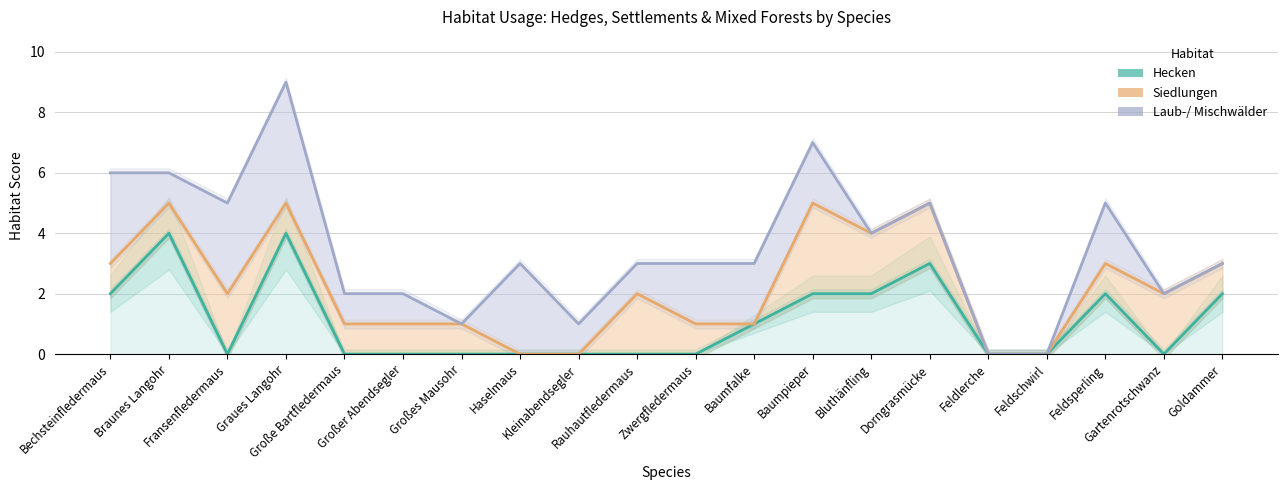

Is the value of Hecken at Fransenfledermaus greater than the value of Siedlungen at Dorngrasmücke?

No